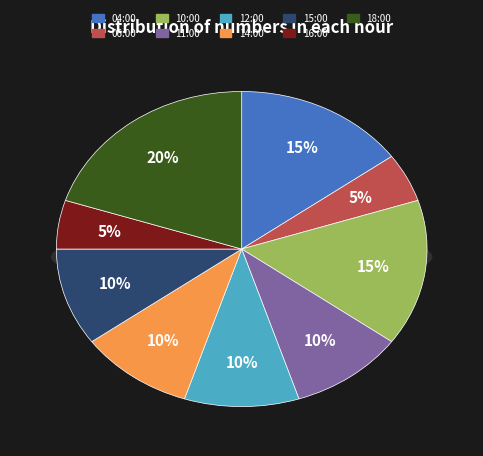

Is it true that 11:00 is 15% of the pie?

False